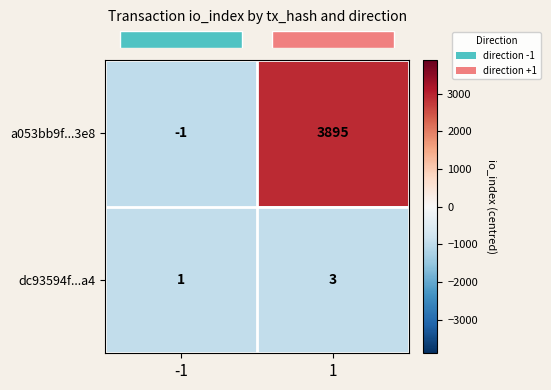

What is the difference between the highest and lowest values at -1?

2.0